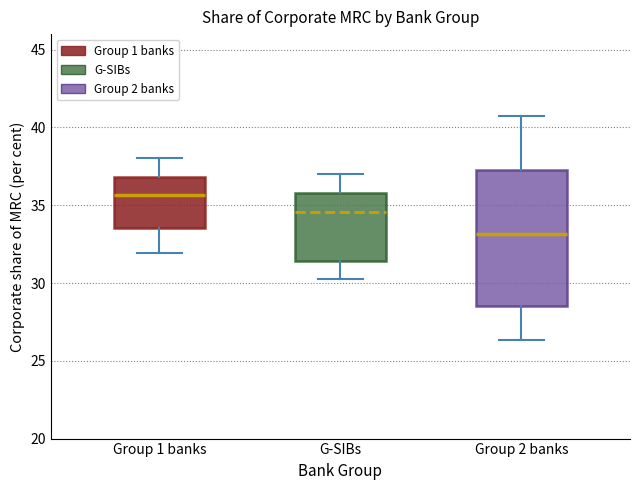

Comparing the boxes themselves (not the whiskers), which one is the tallest?

Group 2 banks